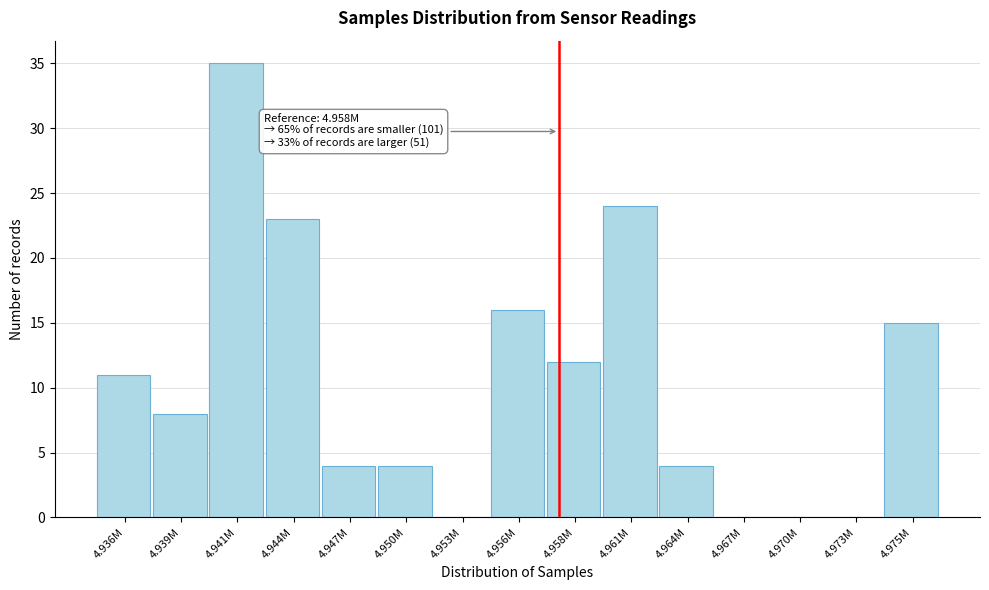

Reading left to right, list all the values displayed in this chart.

4.936M=11	4.939M=8	4.941M=35	4.944M=23	4.947M=4	4.950M=4	4.953M=0	4.956M=16	4.958M=12	4.961M=24	4.964M=4	4.967M=0	4.970M=0	4.973M=0	4.975M=15